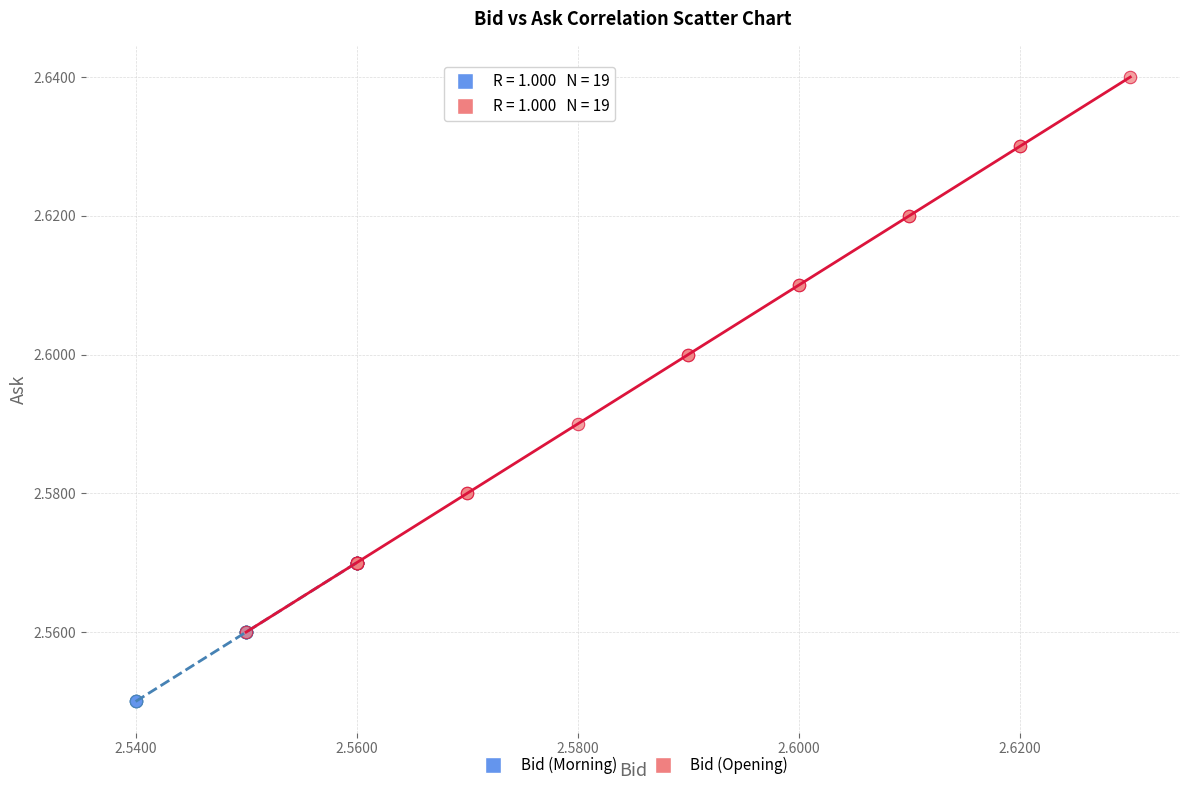

What are all the series names shown in the legend?

Bid (Morning), Bid (Opening)